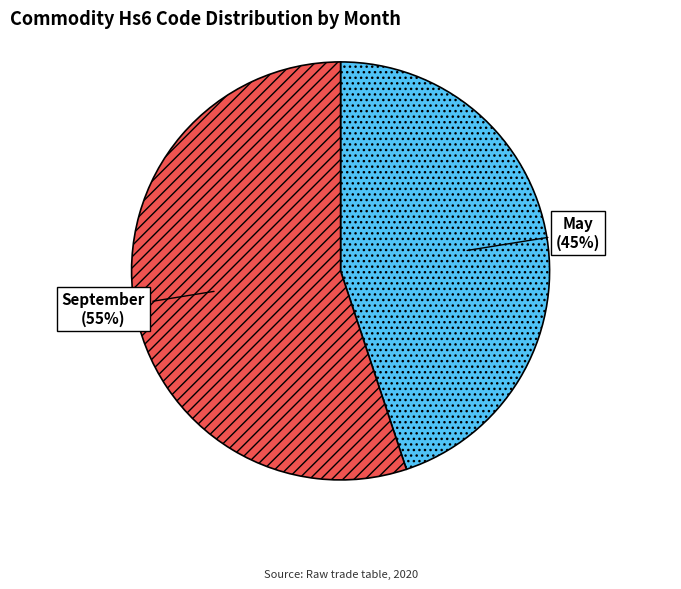

The September slice represents 55% of the pie. True or false?

True